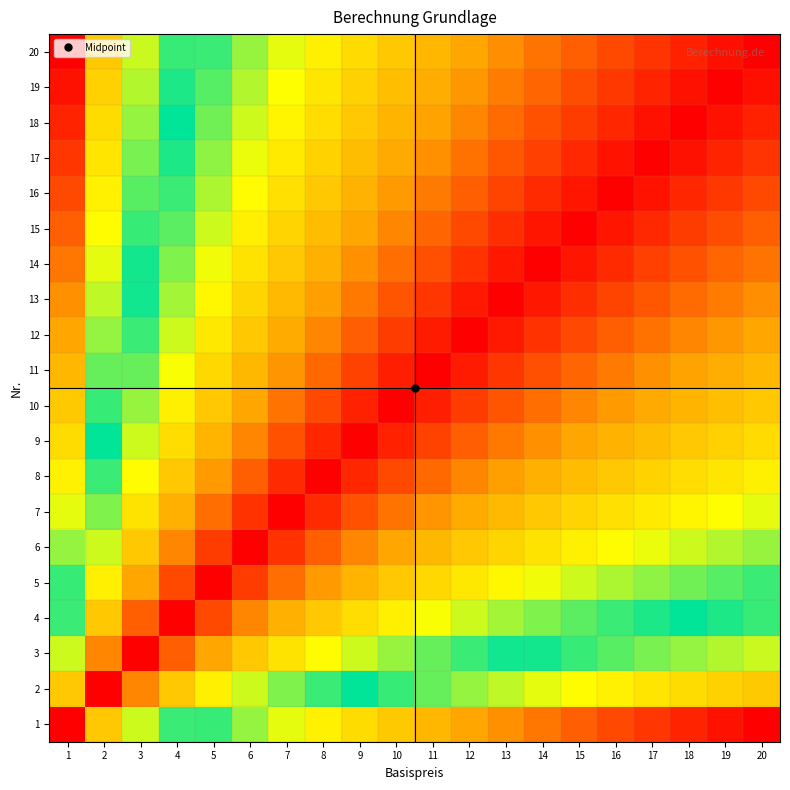

How many data points does each series have?

20